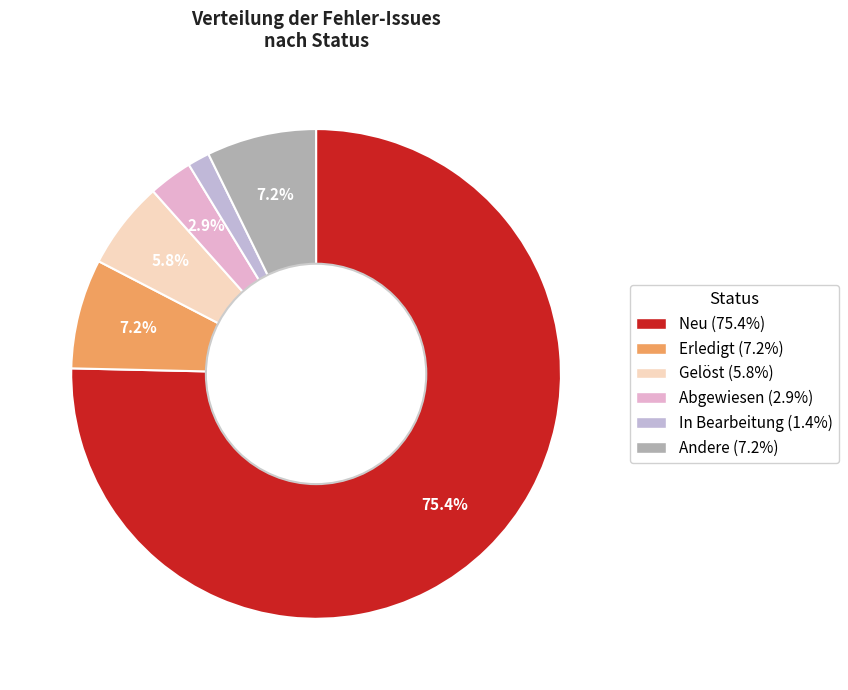

Is there any slice that represents more than half of the pie?

Yes